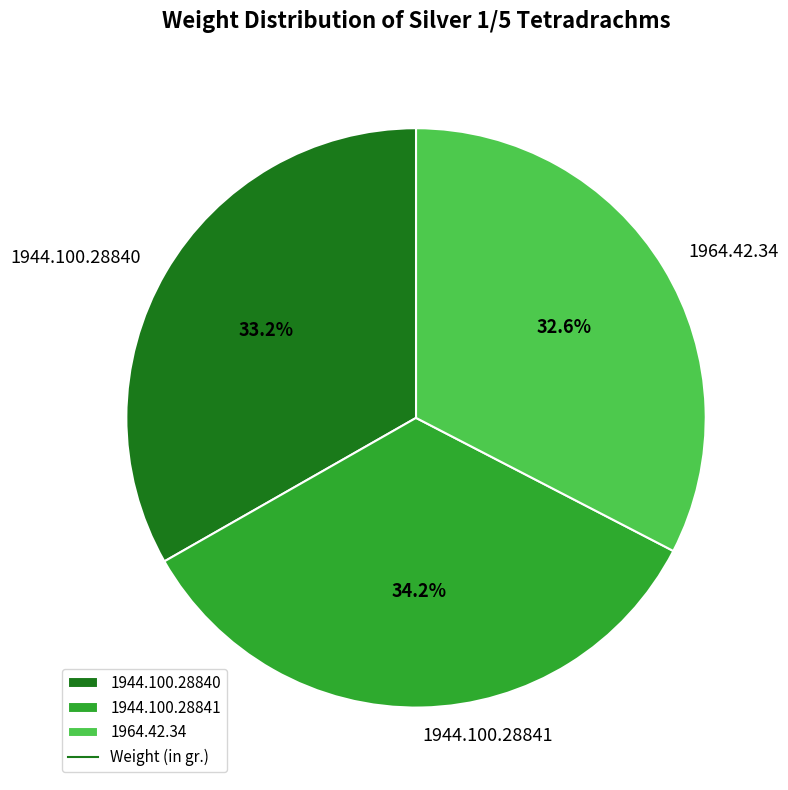

Does 1944.100.28840 represent more than half of the total?

No